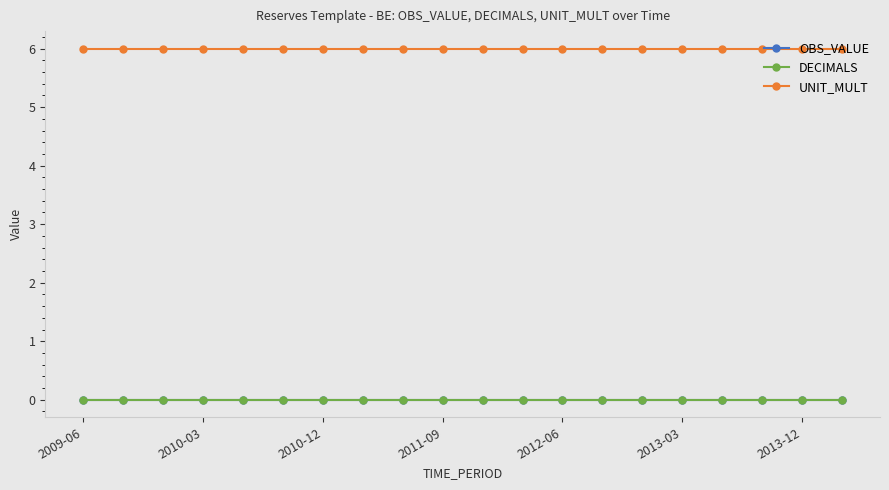

Is this an area chart (filled region under the line)?

No